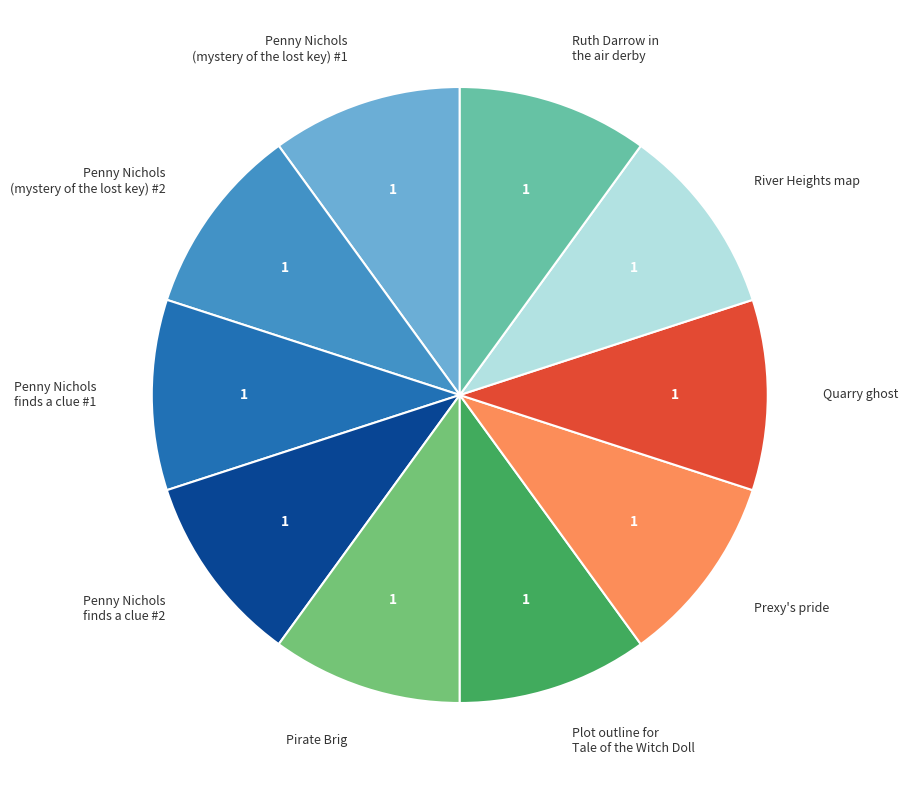

Is the sum of Quarry ghost and Penny Nichols finds a clue #2 greater than half?

No